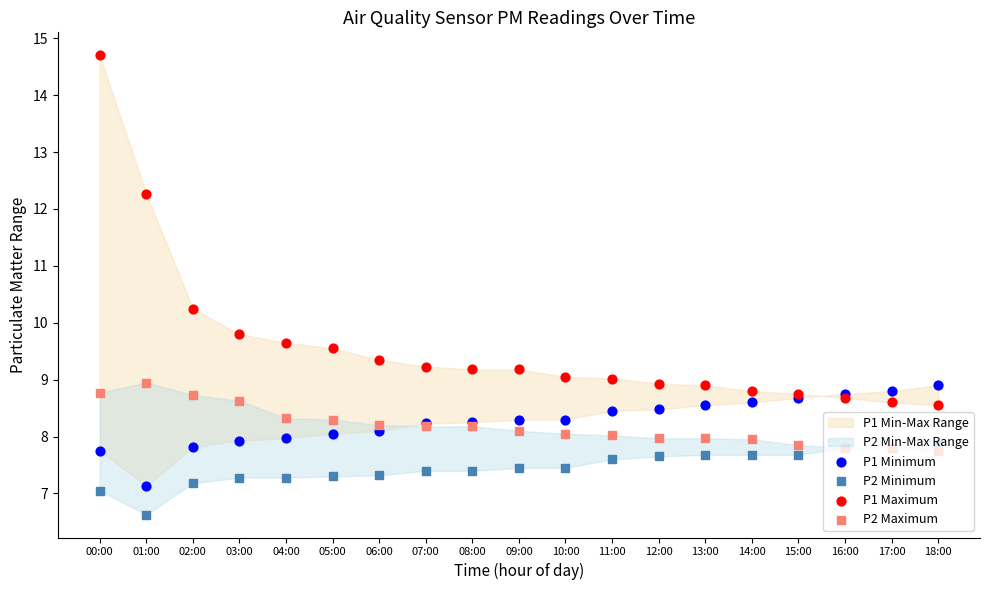

Which series has the widest spread of Y values?

P1 Maximum